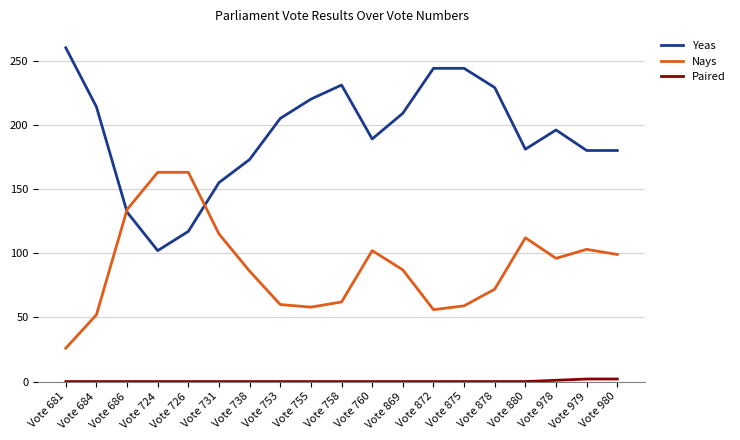

What is the difference between the second highest and second lowest values in the Yeas series?

127